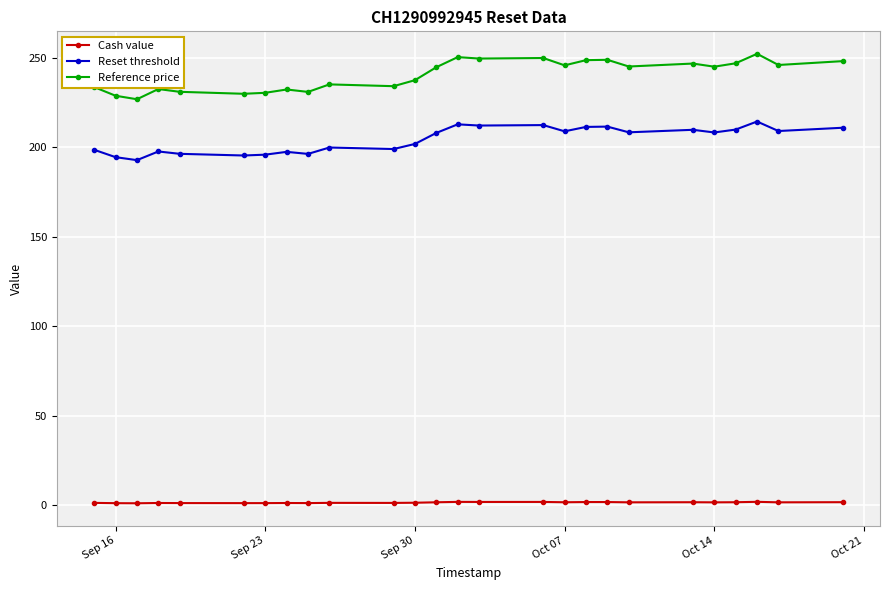

What is the maximum value for Reset threshold?

214.5